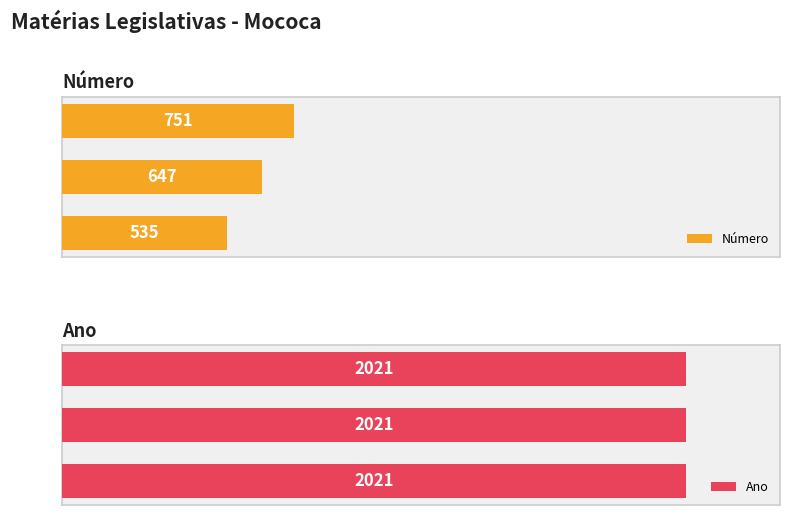

How many bars are there in total?

6